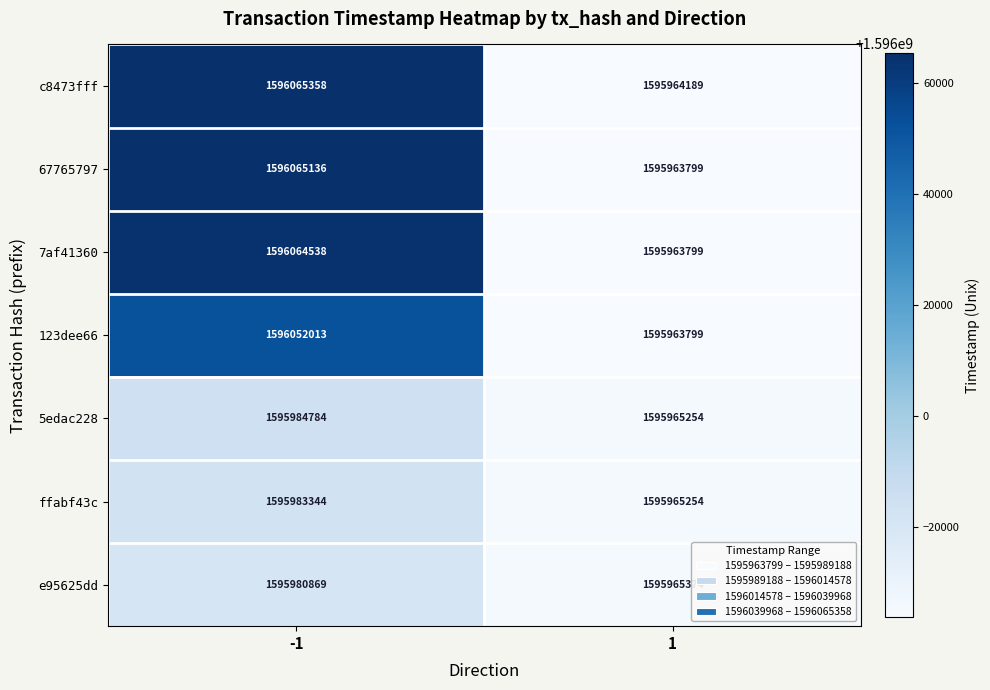

At which category does the chart reach its minimum across all series?

1